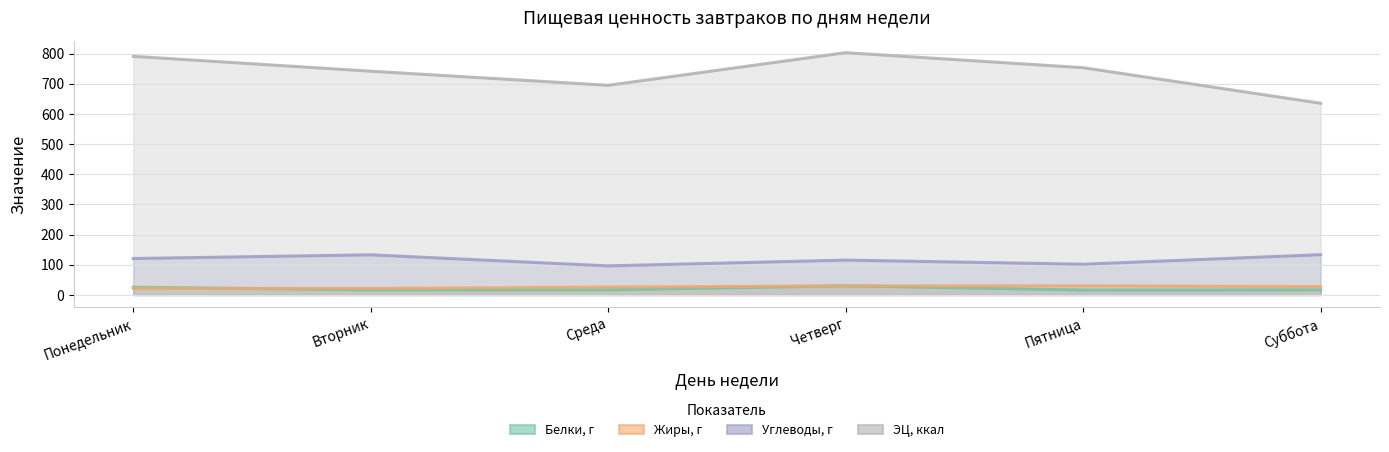

At which category is the sum across all series the highest?

Четверг